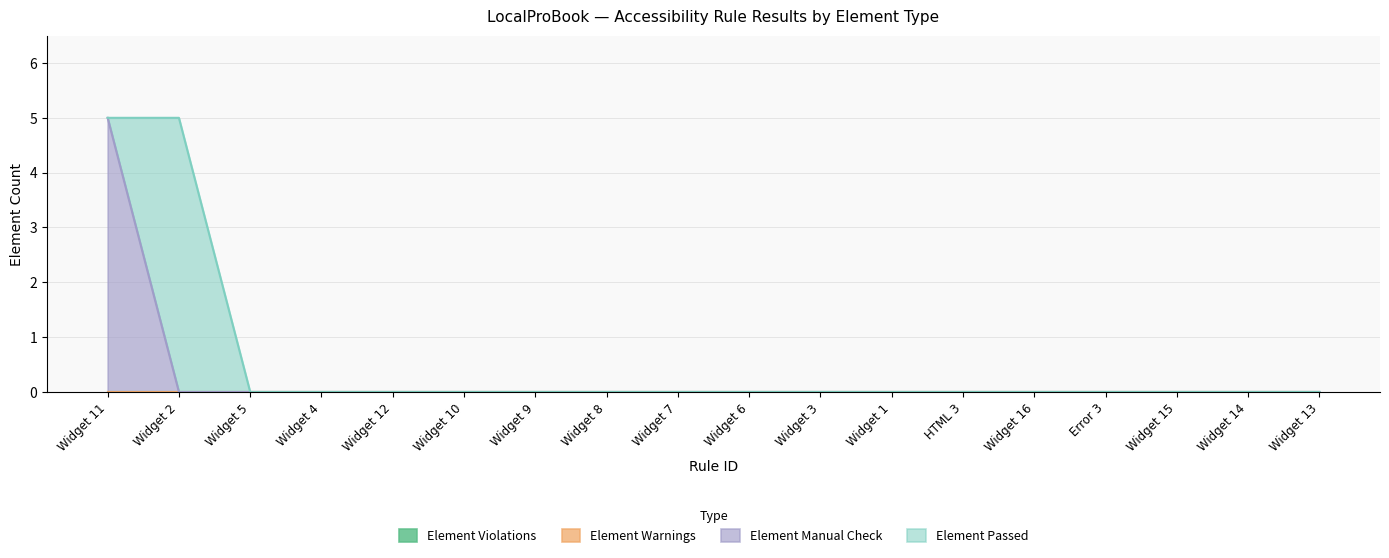

What position from the left is Widget 5?

3